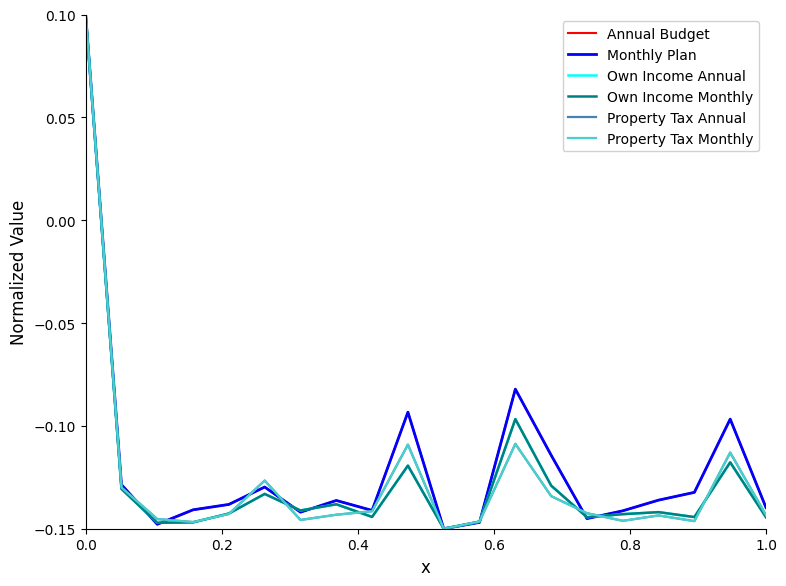

Does the chart display data point markers on the line(s)?

No